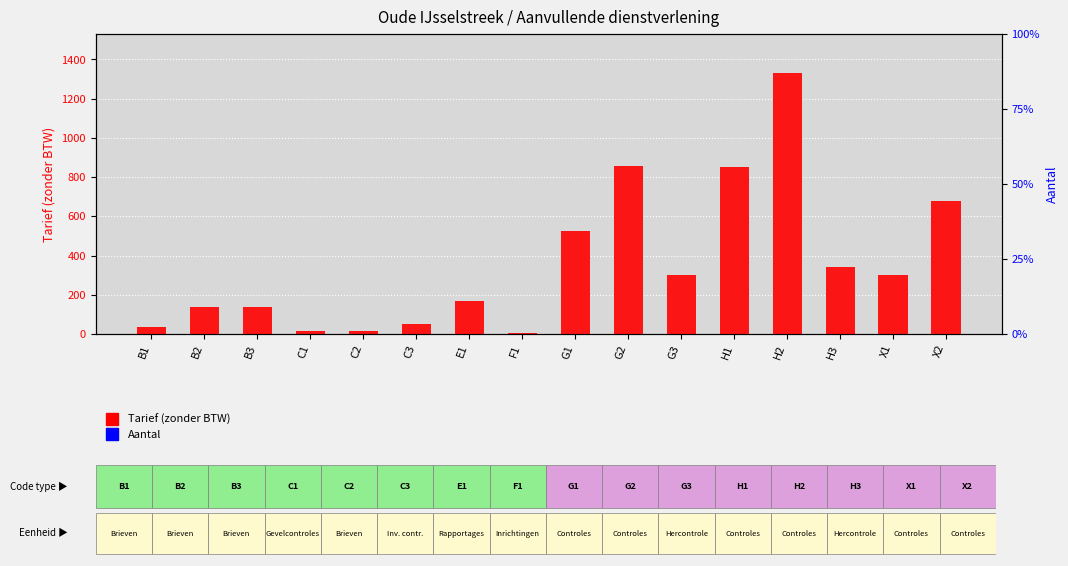

What is the difference between the Tarief (zonder BTW) values at G1 and H2?

805.0